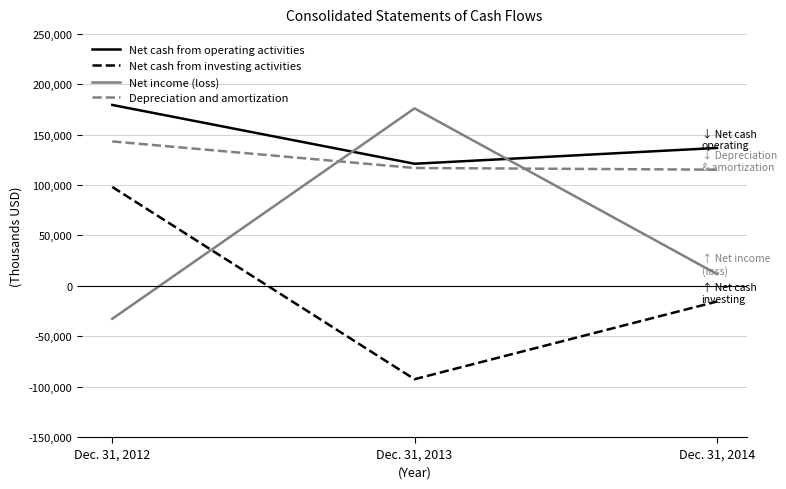

Does the chart display data point markers on the line(s)?

No